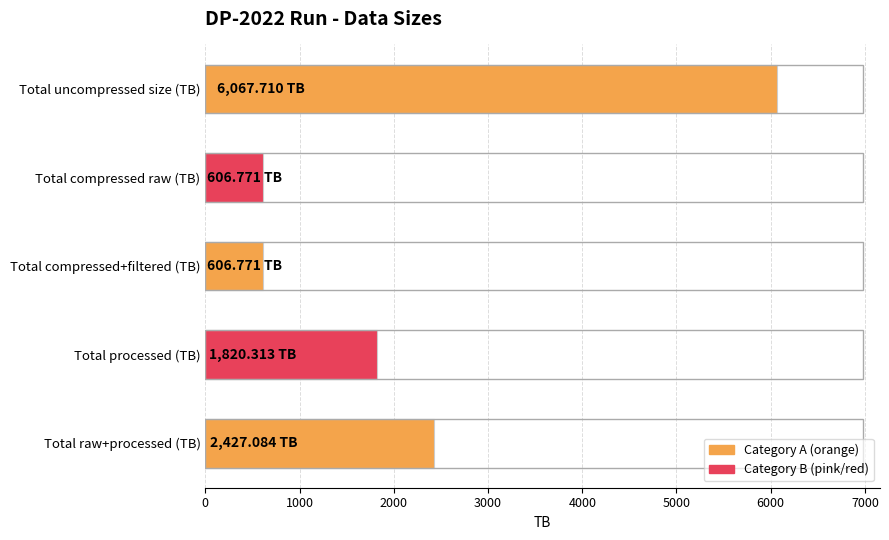

How many data points are above 1820?

3